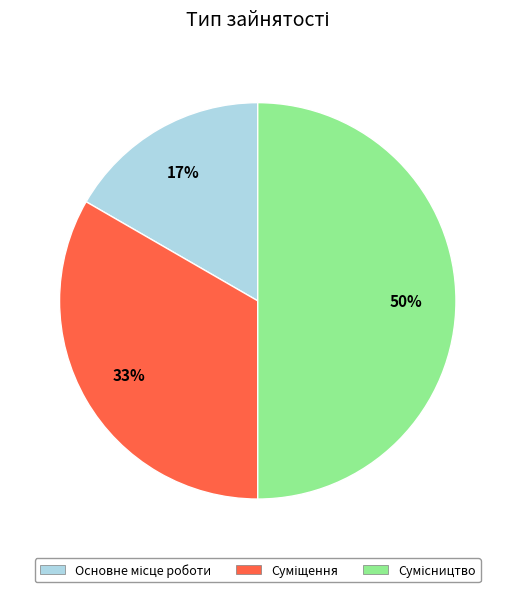

Count the number of slices in the pie.

3